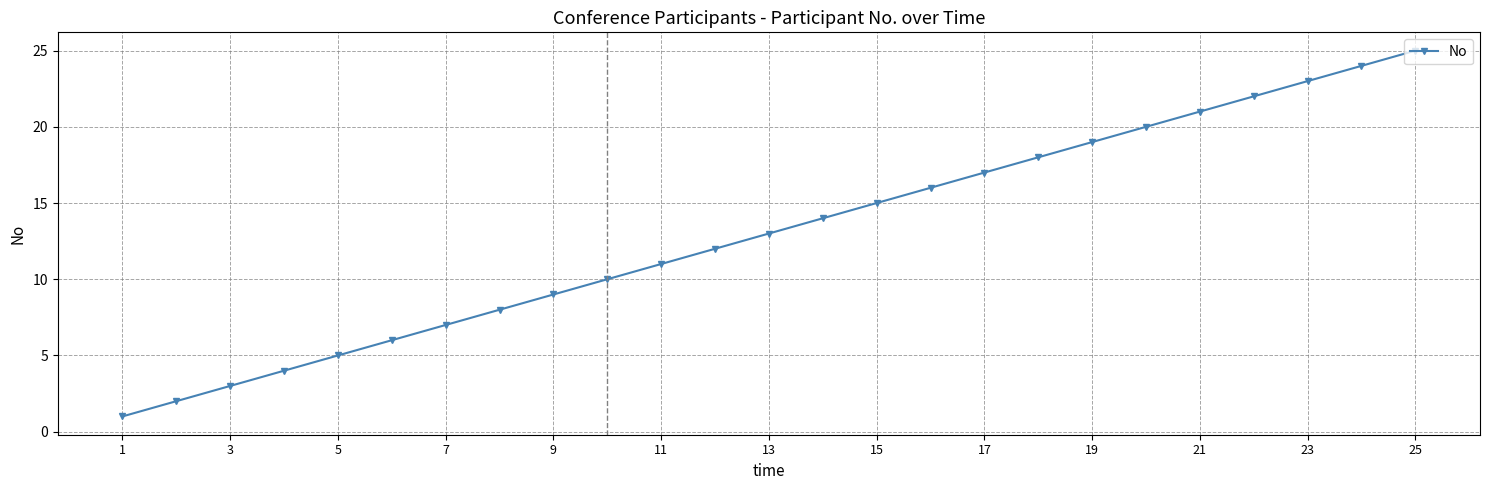

How many lines are shown in the chart?

1